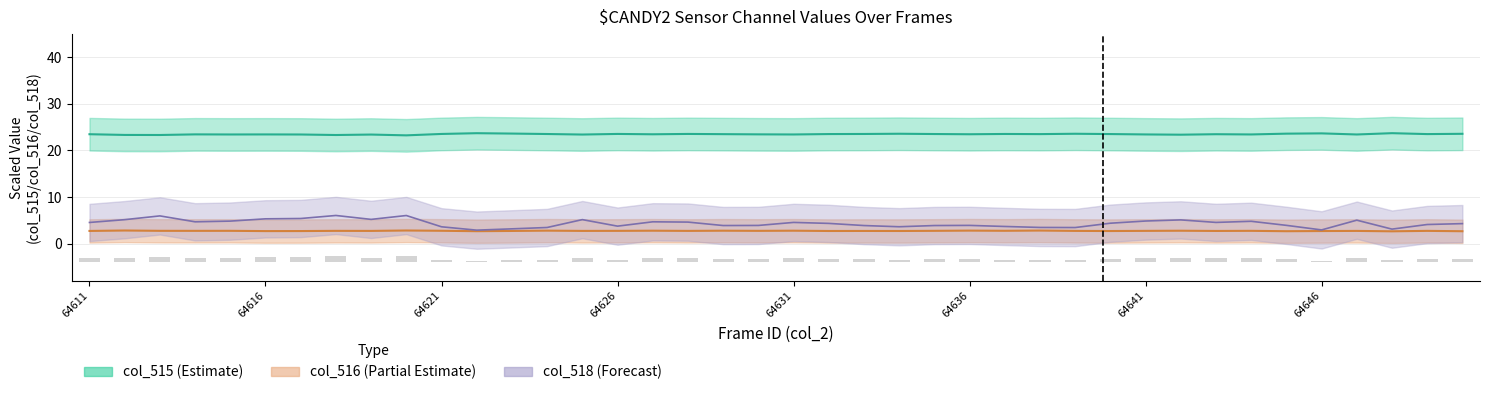

At which category does the chart reach its peak across all series?

64648